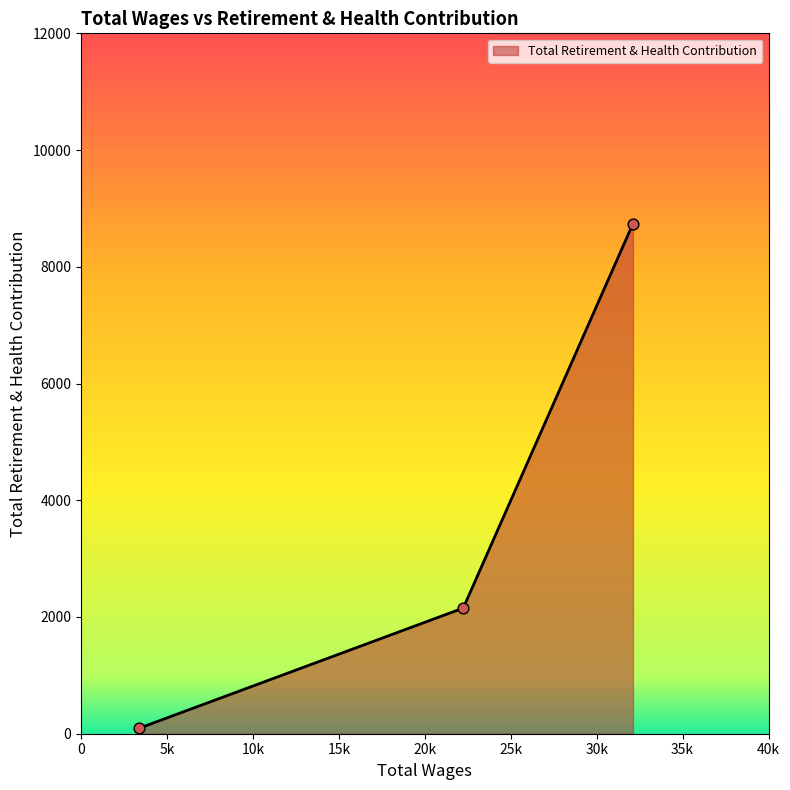

What is the sum of all values?

10986